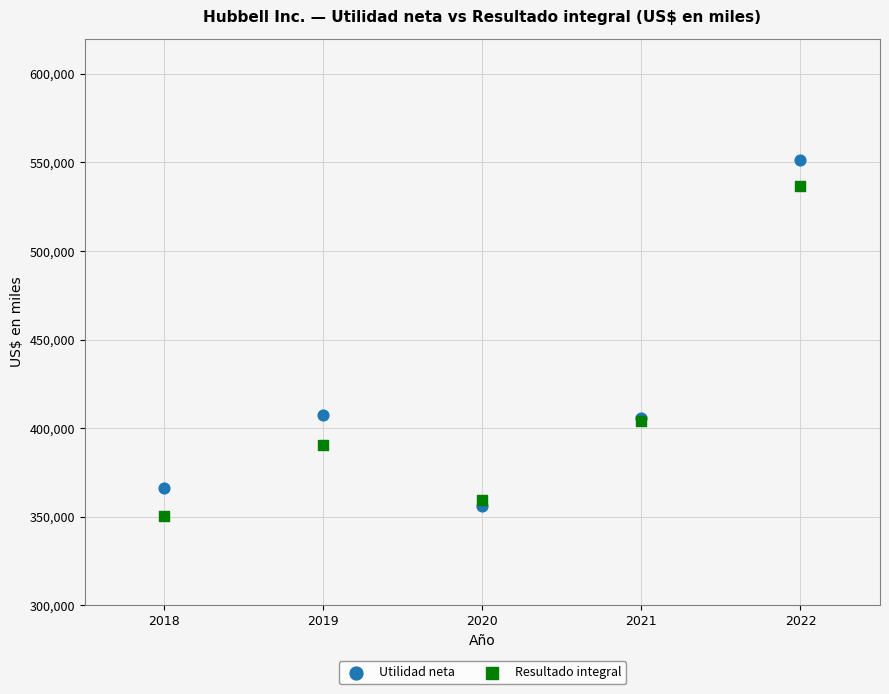

Which series has the widest spread of Y values?

Utilidad neta